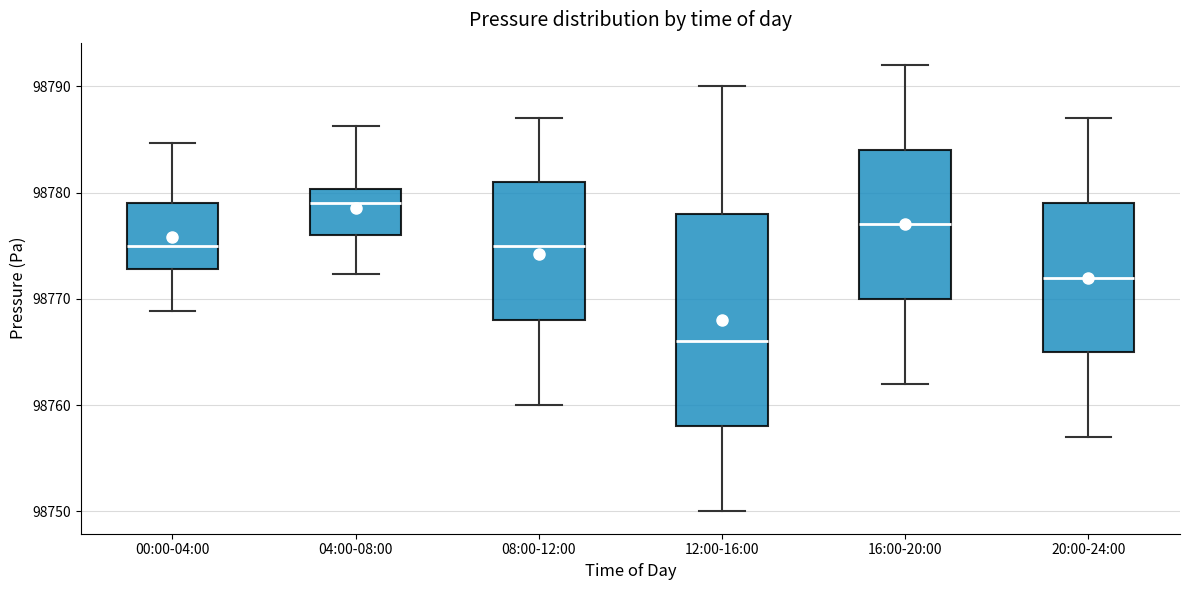

Which box is the tallest, from its lower edge to its upper edge?

12:00-16:00